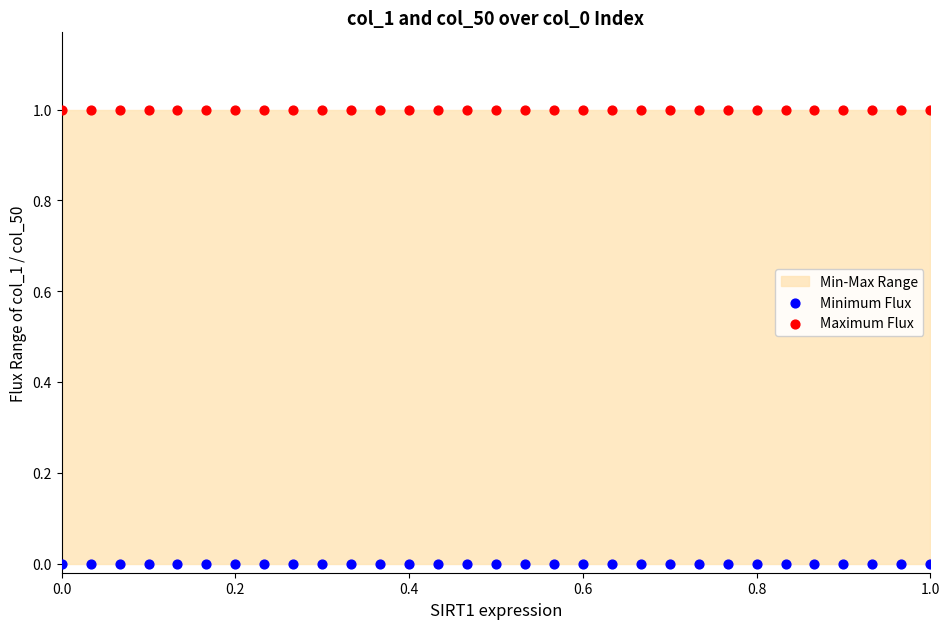

Which series reaches the maximum Y coordinate?

Maximum Flux